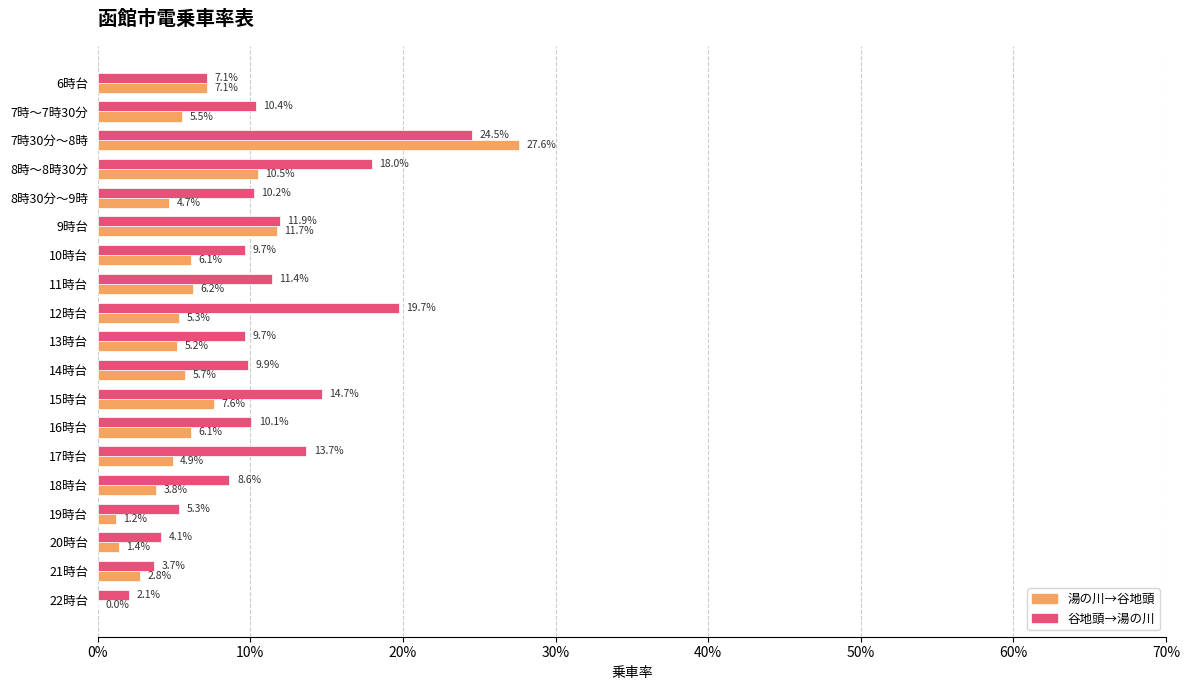

What are all the series names shown in the legend?

湯の川→谷地頭, 谷地頭→湯の川